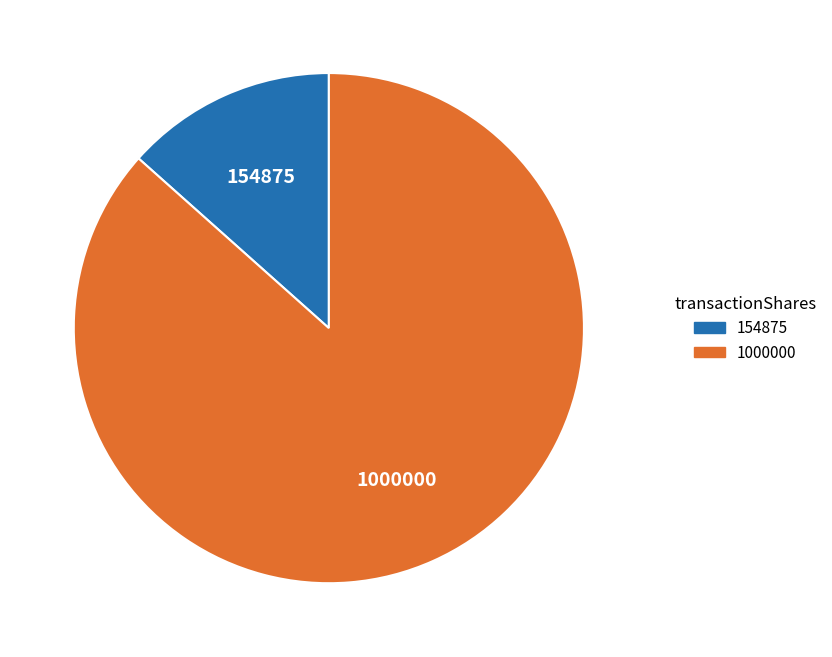

Is it true that 1000000 is 87% of the pie?

True